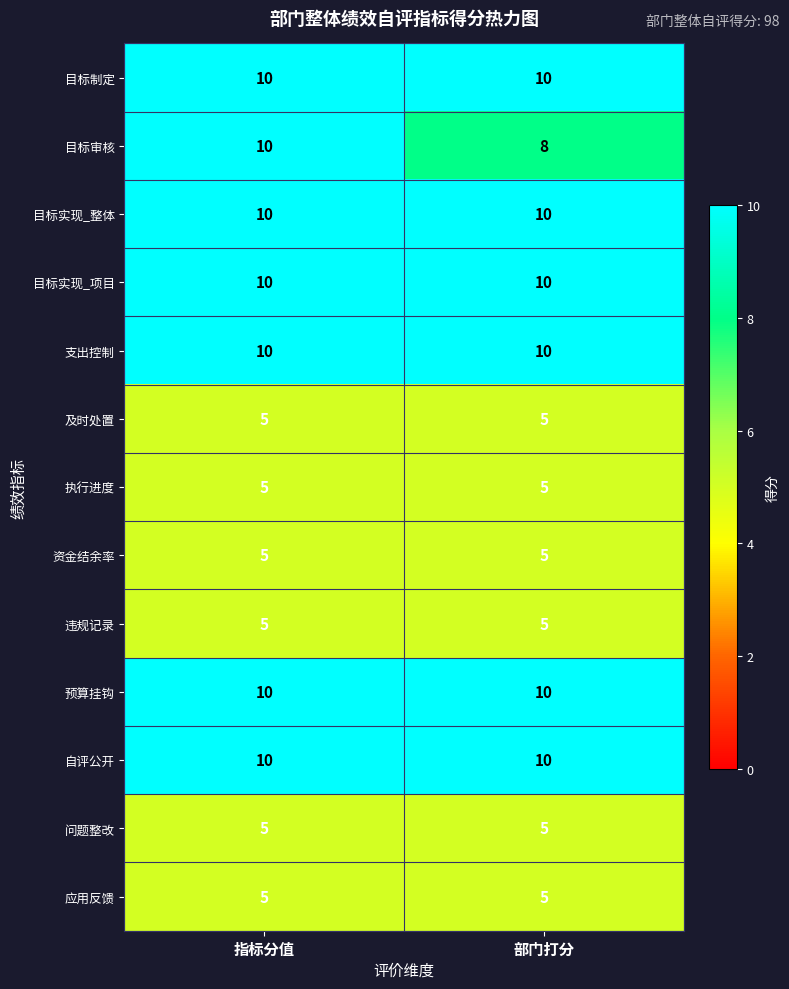

Read the 问题整改 value at 部门打分.

5